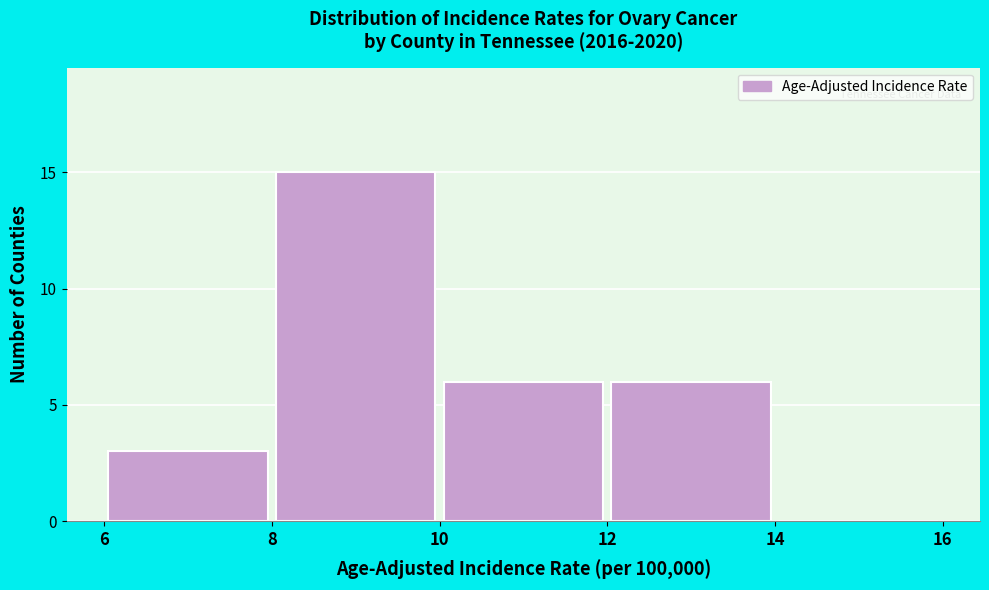

Reading left to right, transcribe this chart: for each bar, give the range it covers on the x-axis and its height. The values are not printed on the chart, so give them approximately, as read against the axis.

6 to 8: 3
8 to 10: 15
10 to 12: 6
12 to 14: 6
14 to 16: 0